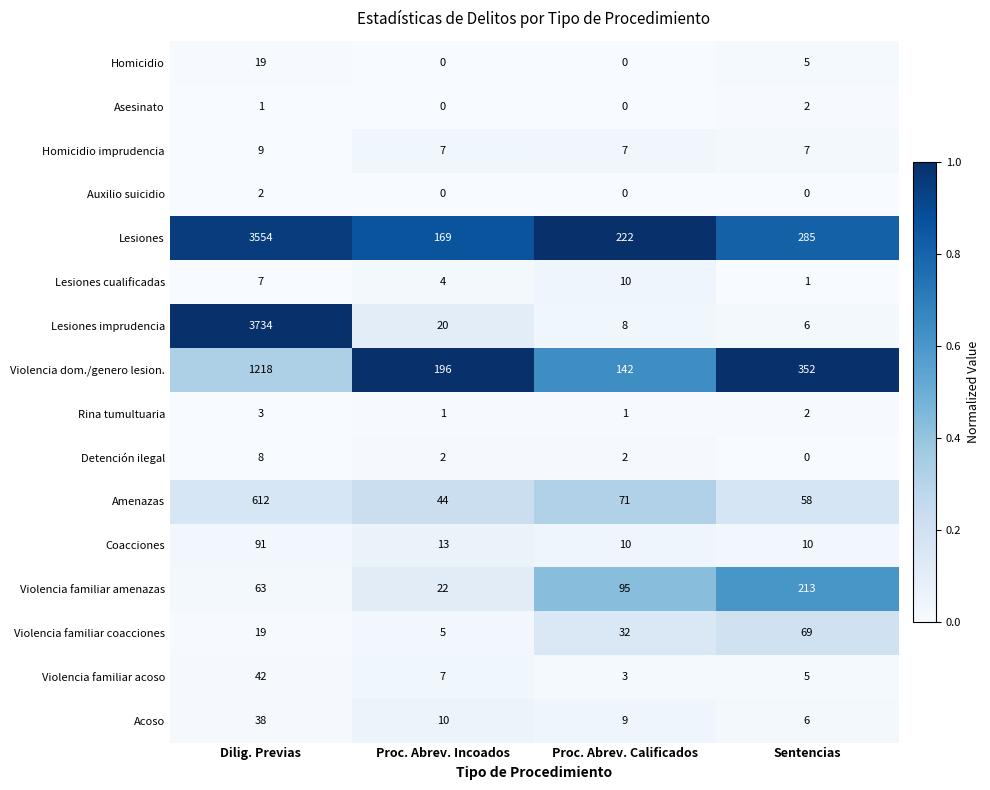

True or false: Acoso has a value of 4 at Sentencias.

False